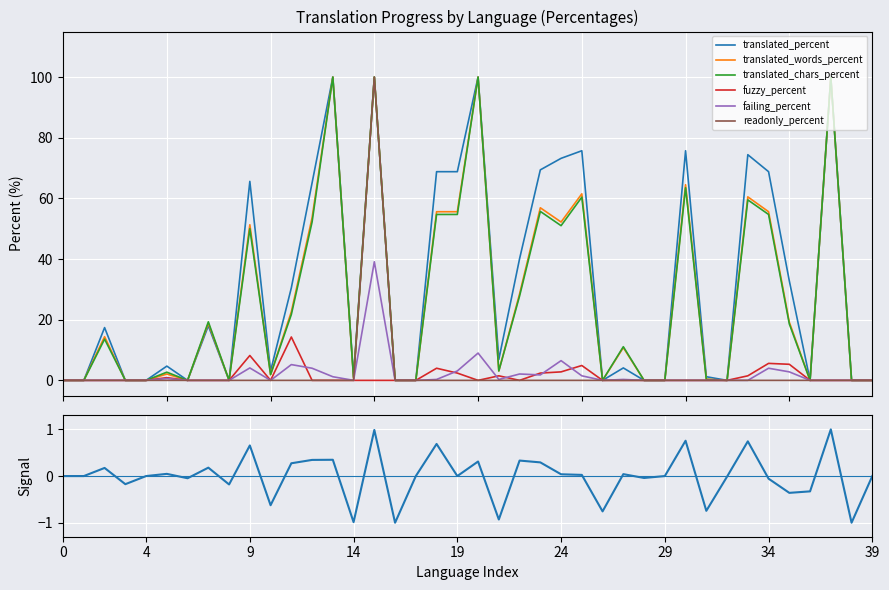

Is it true that fuzzy_percent equals 4.9 at fr?

True